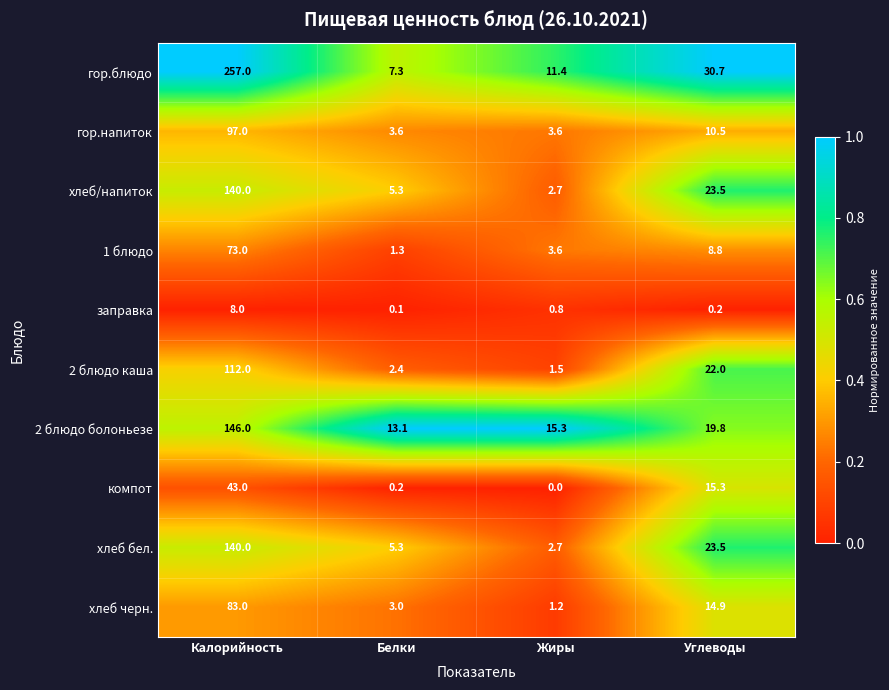

What is the total value across all series at Жиры?

42.8